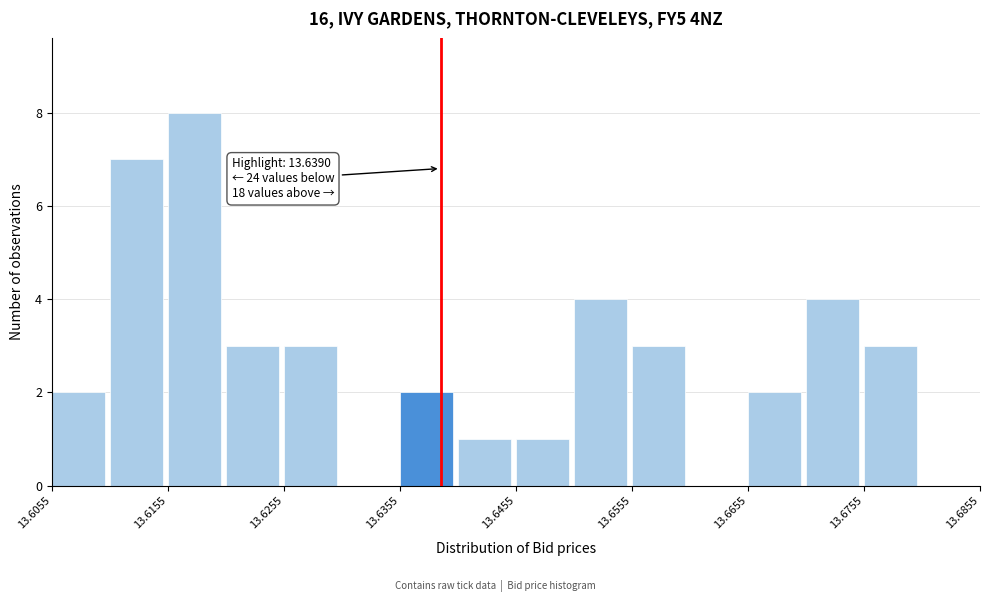

Which range on the x-axis has the tallest bar?

13.616 to 13.621